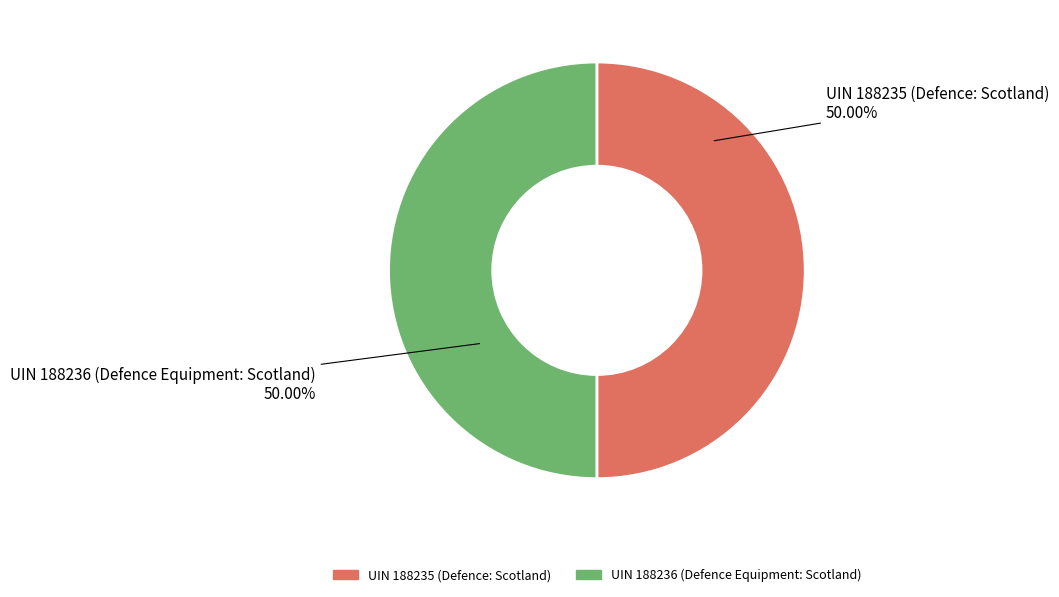

What percentage is the UIN 188235 (Defence: Scotland) slice, to the nearest percent?

50%